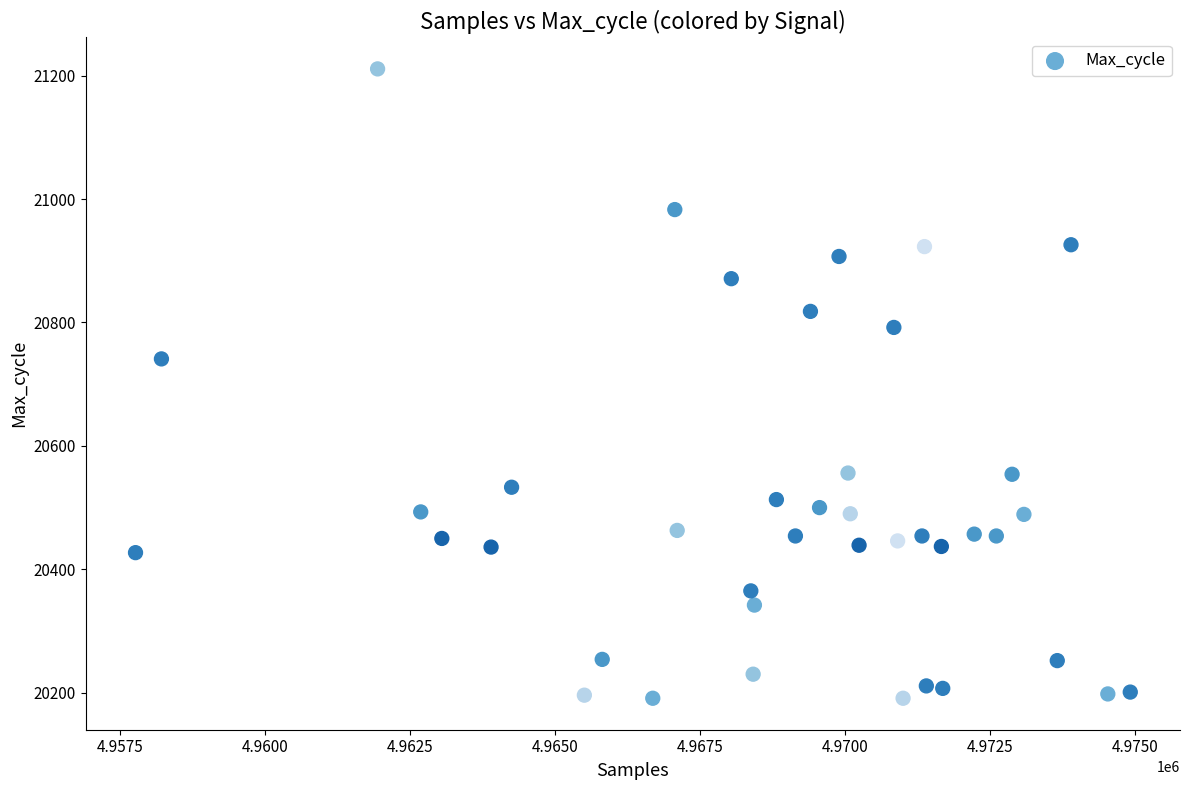

What is the range of Y values (max minus min)?

1020